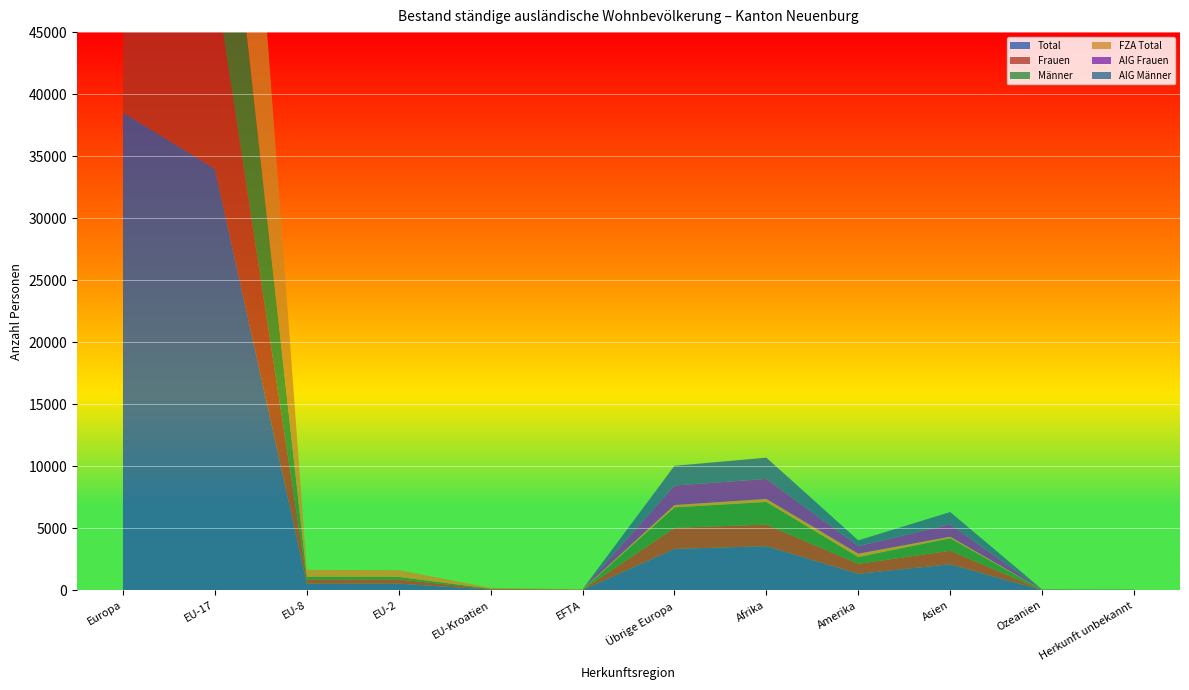

Reading left to right, list all the values displayed in this chart.

Total: Europa=38527	EU-17=33980	EU-8=552	EU-2=543	EU-Kroatien=70	EFTA=34	Übrige Europa=3348	Afrika=3567	Amerika=1346	Asien=2106	Ozeanien=28	Herkunft unbekannt=22
Frauen: Europa=17655	EU-17=15231	EU-8=333	EU-2=341	EU-Kroatien=38	EFTA=20	Übrige Europa=1692	Afrika=1742	Amerika=797	Asien=1093	Ozeanien=13	Herkunft unbekannt=8
Männer: Europa=20872	EU-17=18749	EU-8=219	EU-2=202	EU-Kroatien=32	EFTA=14	Übrige Europa=1656	Afrika=1825	Amerika=549	Asien=1013	Ozeanien=15	Herkunft unbekannt=14
FZA Total: Europa=35364	EU-17=33979	EU-8=552	EU-2=541	EU-Kroatien=69	EFTA=34	Übrige Europa=189	Afrika=242	Amerika=272	Asien=119	Ozeanien=8	Herkunft unbekannt=1
AIG Frauen: Europa=1575	EU-17=0	EU-8=0	EU-2=1	EU-Kroatien=0	EFTA=0	Übrige Europa=1574	Afrika=1612	Amerika=607	Asien=998	Ozeanien=7	Herkunft unbekannt=7
AIG Männer: Europa=1588	EU-17=1	EU-8=0	EU-2=1	EU-Kroatien=1	EFTA=0	Übrige Europa=1585	Afrika=1713	Amerika=467	Asien=989	Ozeanien=13	Herkunft unbekannt=14